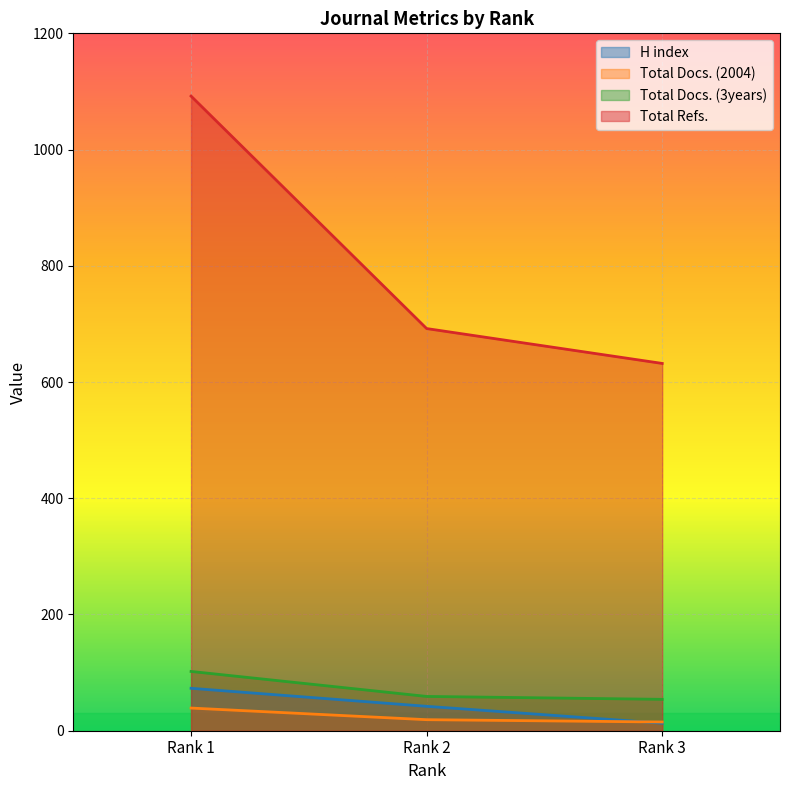

At which category is the sum across all series the highest?

Rank 1